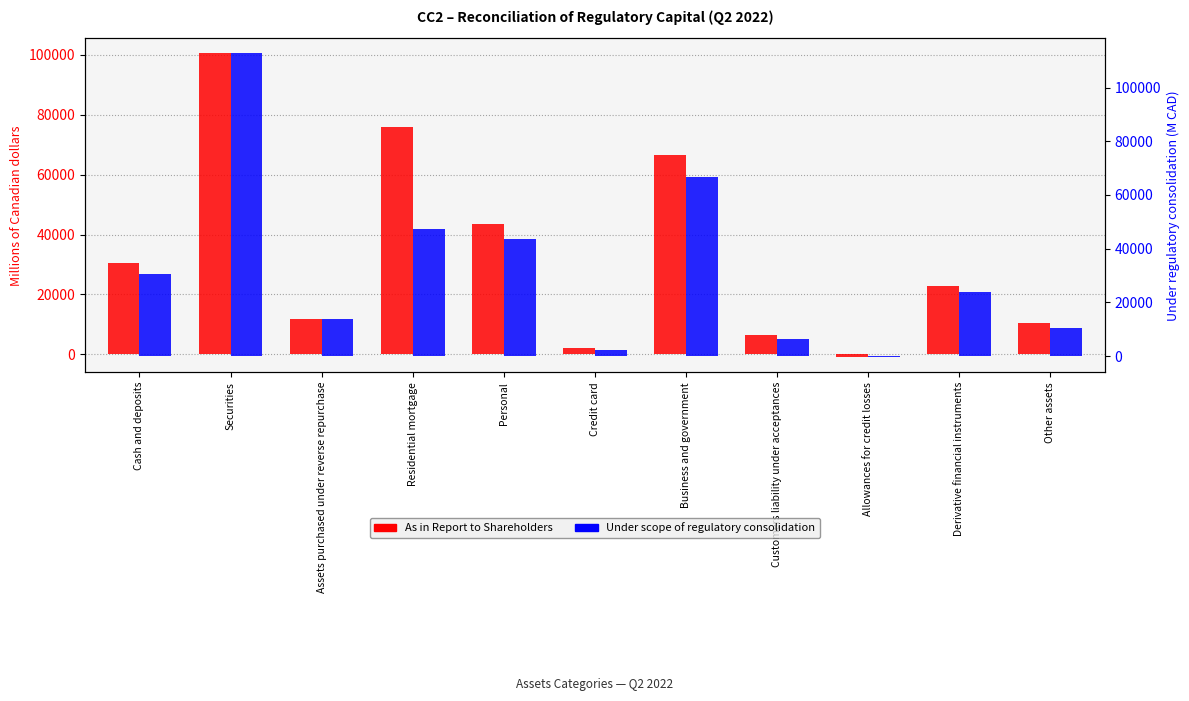

What is the label of the 1st bar from the right?

Other assets